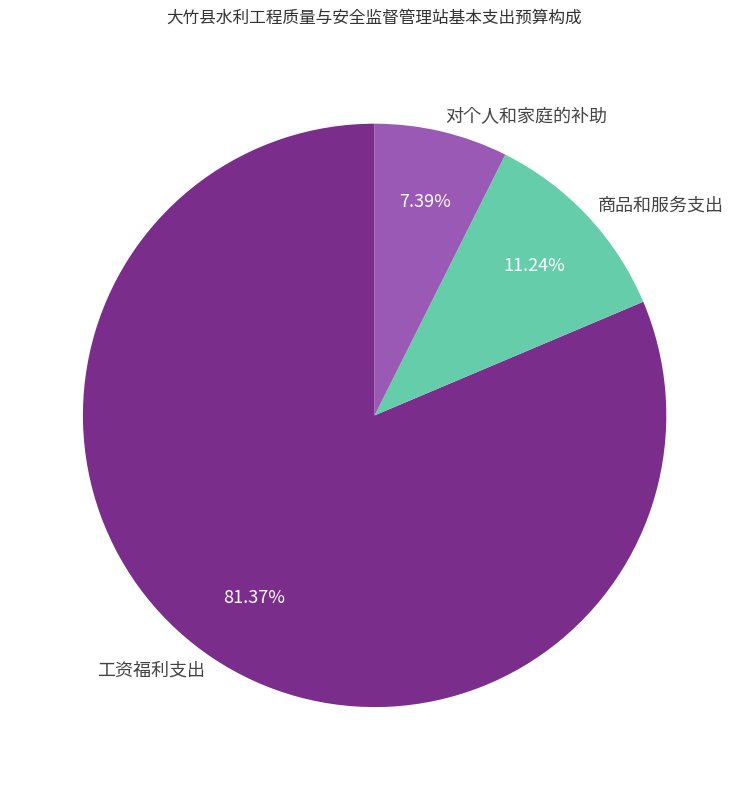

Between 工资福利支出 and 商品和服务支出, which is larger?

工资福利支出